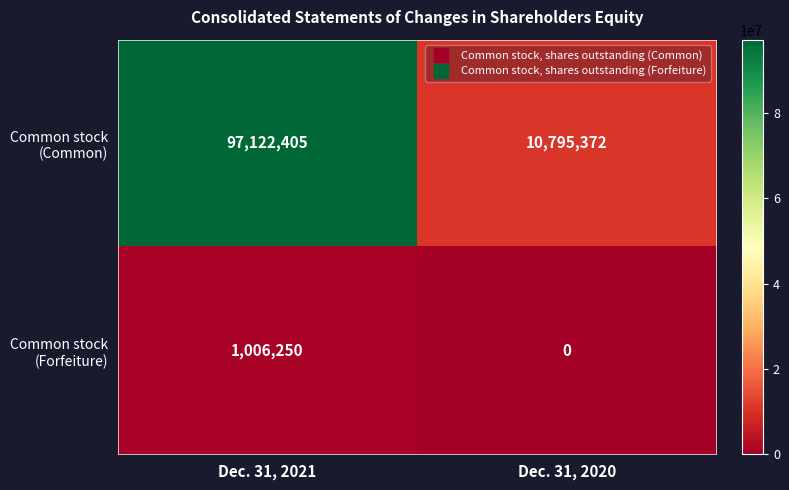

Which label corresponds to the largest value in the chart?

Dec. 31, 2021